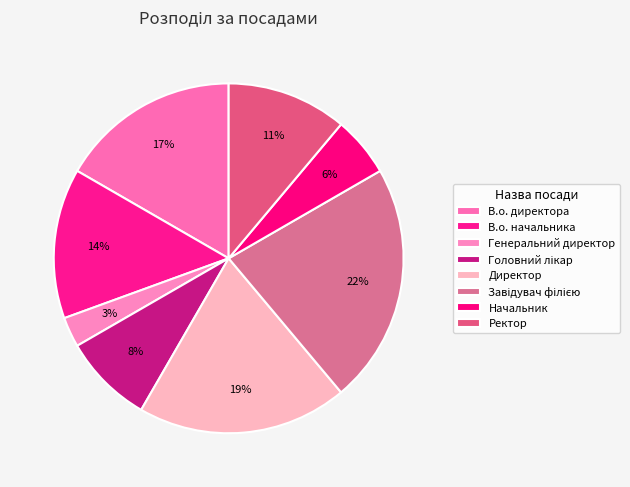

To the nearest percent, what is the combined percentage of Директор and В.о. начальника?

33%